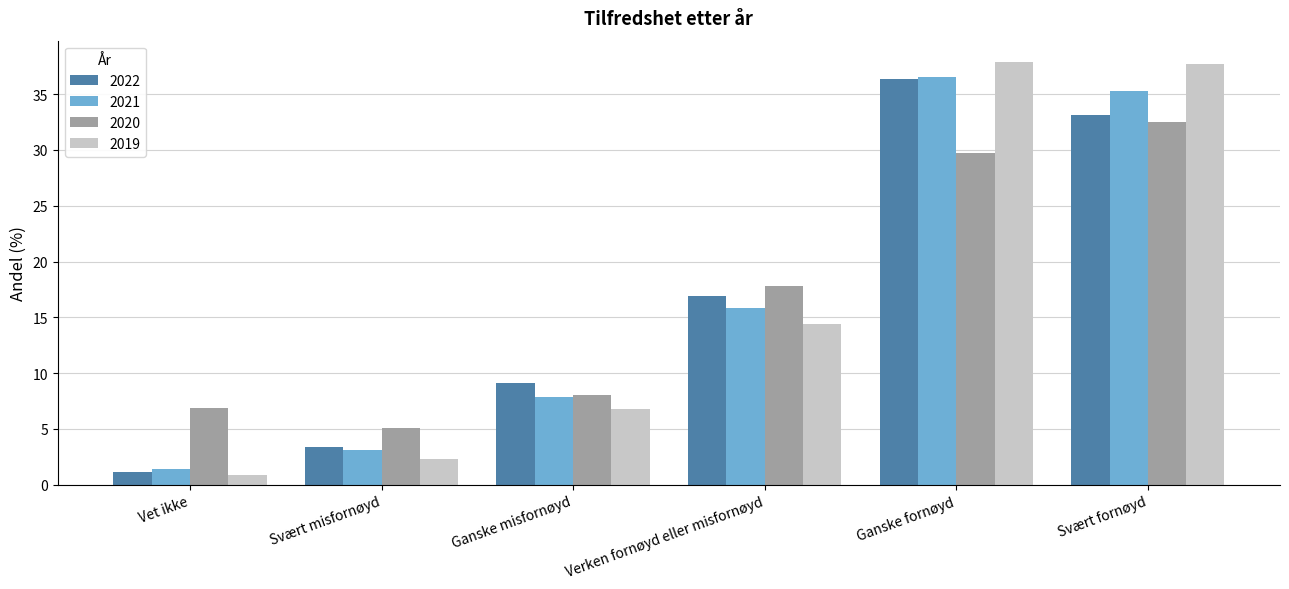

What is the label of the 6th bar from the right?

Vet ikke